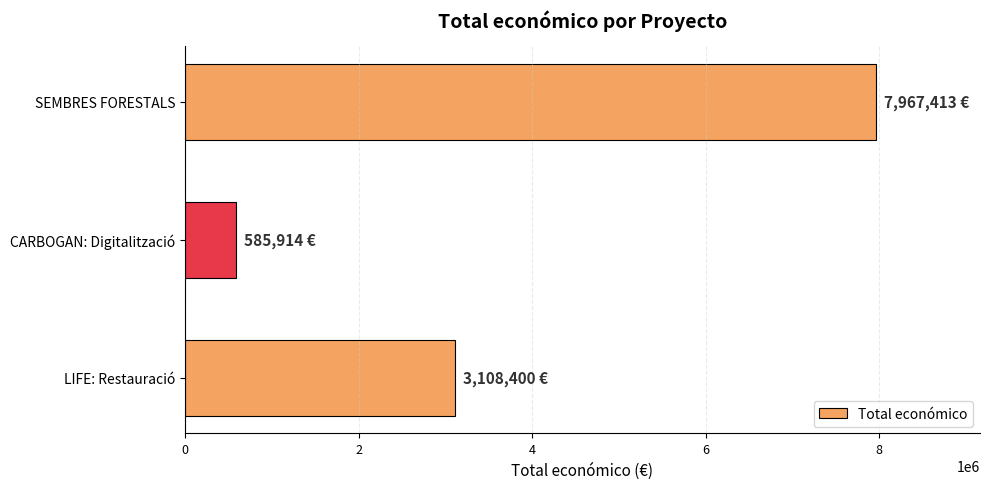

What is the change in value from LIFE: Restauració to CARBOGAN: Digitalització?

-2522486